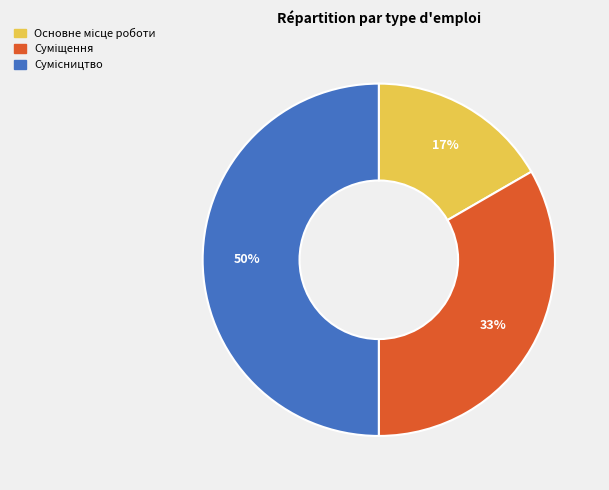

To the nearest percent, what is the average slice percentage?

33%